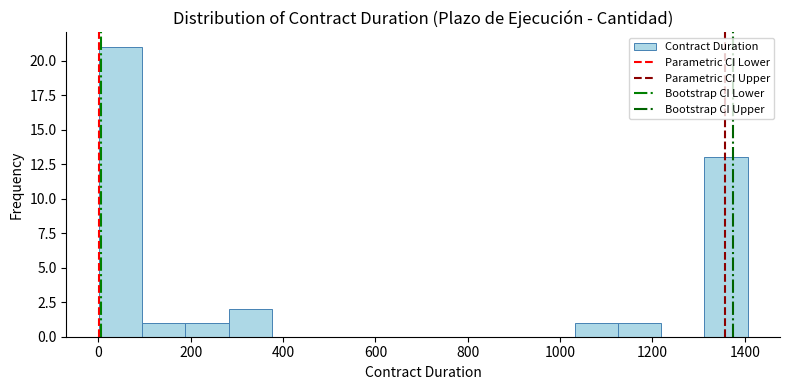

Reading left to right, list every bar in this chart as the range it spans on the x-axis followed by its height. Neither the bar edges nor the heights are printed on the chart, so give them approximately, as read against the axes.

0 to 100: 21
100 to 180: 1
180 to 280: 1
280 to 380: 2
380 to 460: 0
460 to 560: 0
560 to 660: 0
660 to 760: 0
760 to 840: 0
840 to 940: 0
940 to 1040: 0
1040 to 1120: 1
1120 to 1220: 1
1220 to 1320: 0
1320 to 1400: 13